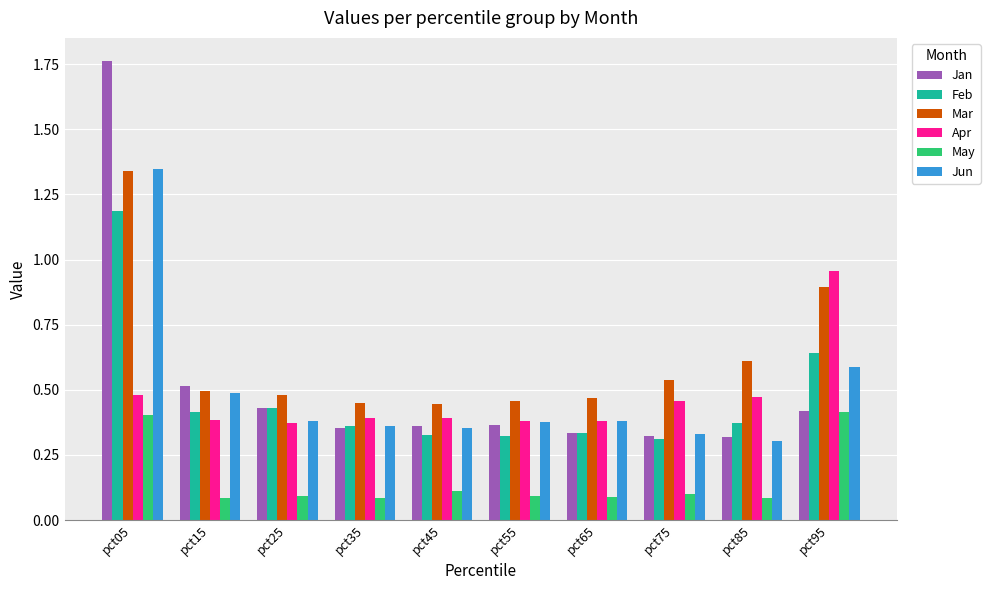

What is the sum of all Feb values?

4.7